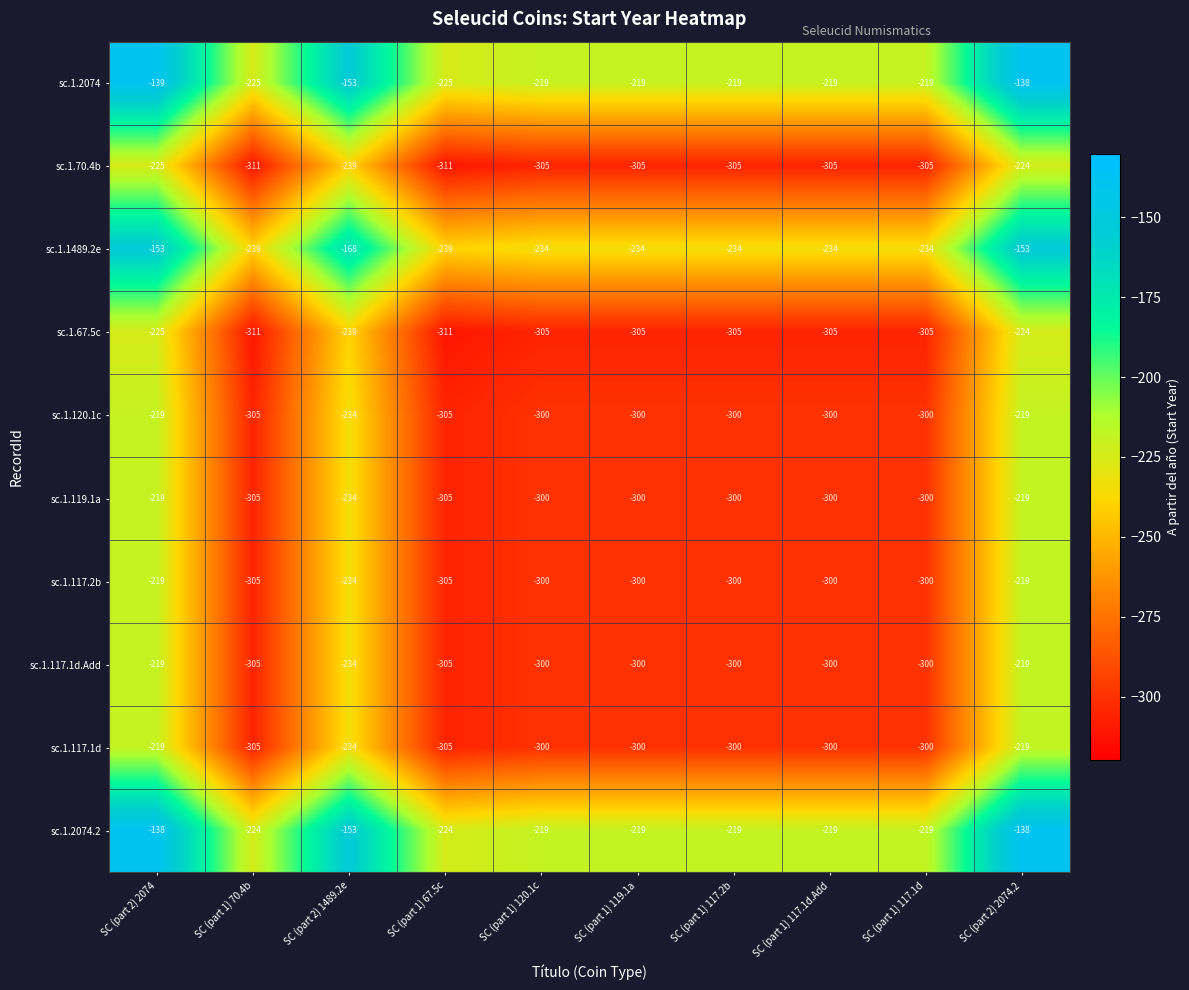

What is the sum of the sc.1.67.5c values at SC (part 1) 117.1d.Add and SC (part 1) 117.1d?

-610